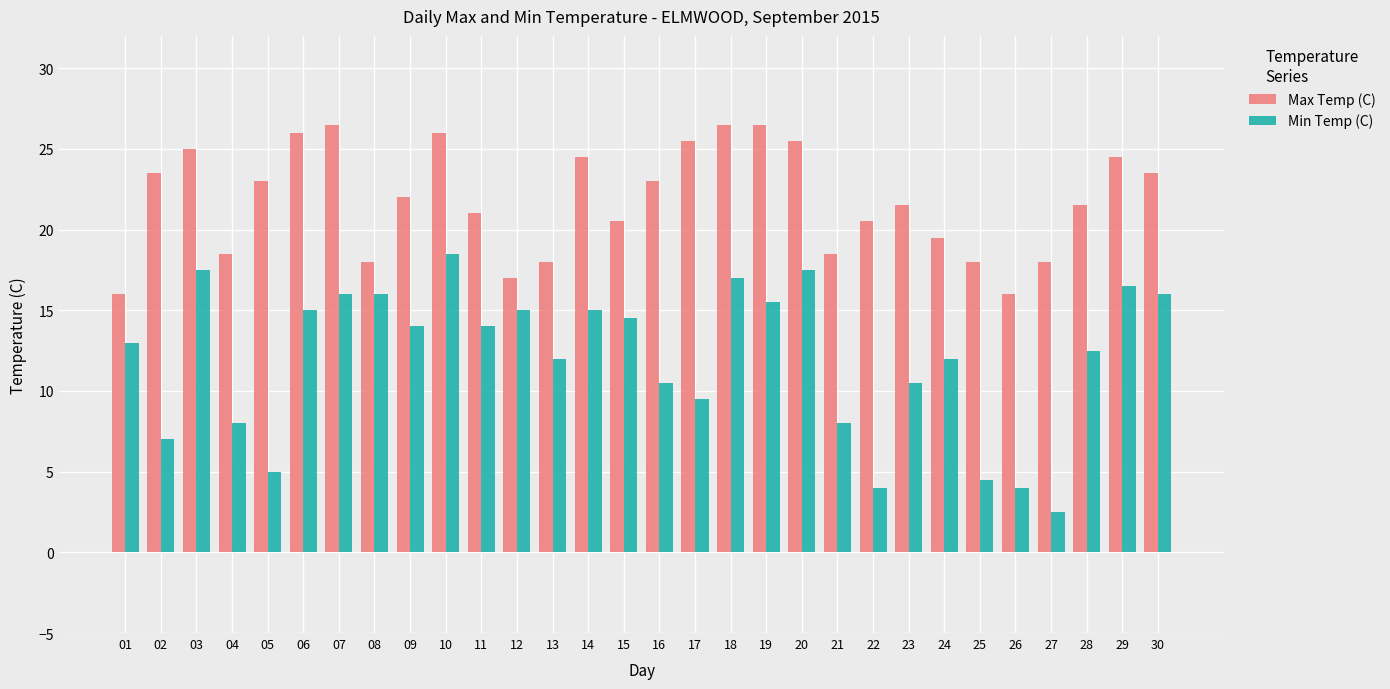

List the series in order of their overall mean, lowest first.

Min Temp (C), Max Temp (C)